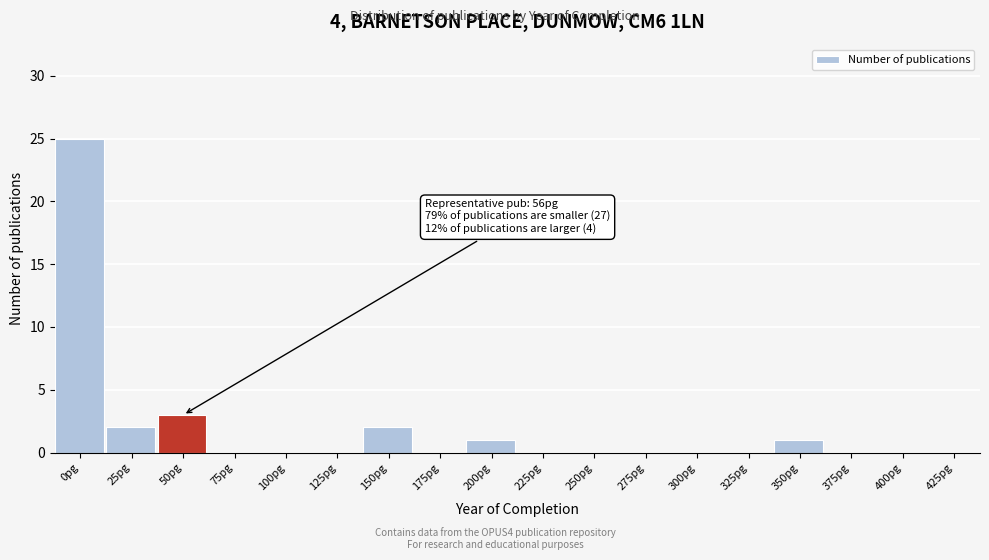

Reading left to right, what are all the values shown in this chart?

0pg=25	25pg=2	50pg=3	75pg=0	100pg=0	125pg=0	150pg=2	175pg=0	200pg=1	225pg=0	250pg=0	275pg=0	300pg=0	325pg=0	350pg=1	375pg=0	400pg=0	425pg=0